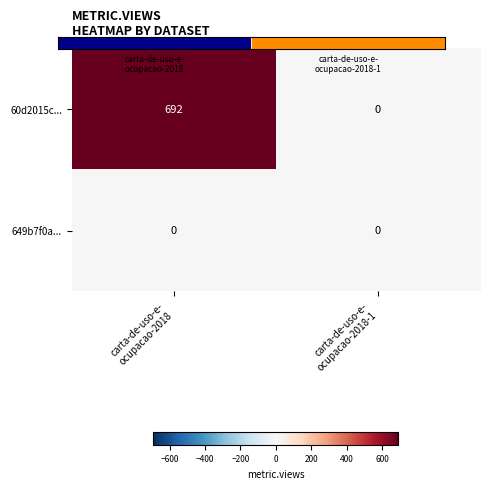

Reading right to left, list all the values displayed in this chart.

60d2015c...: 0	692
649b7f0a...: 0	0